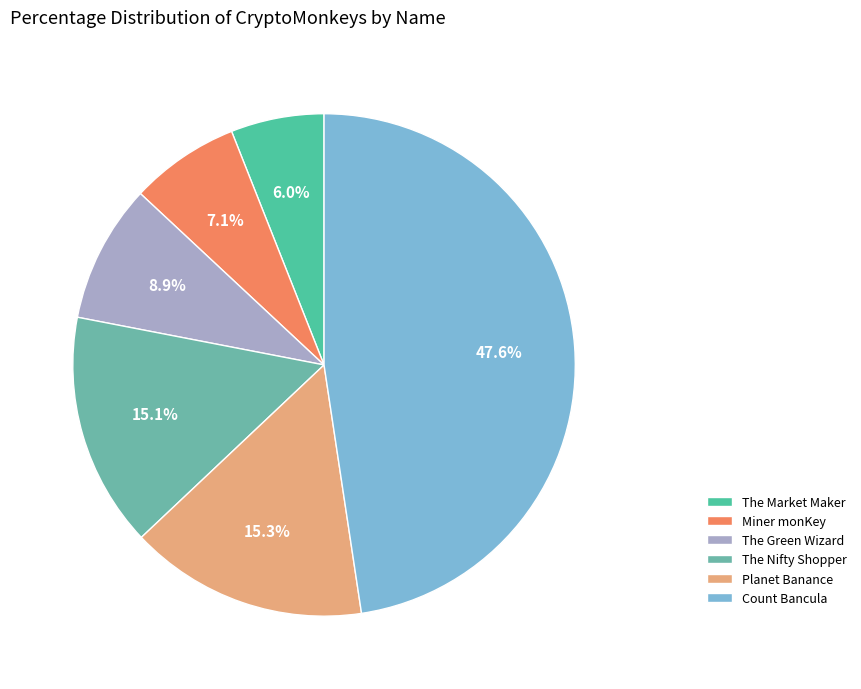

To the nearest percent, what is the combined percentage of Count Bancula and Planet Banance?

63%